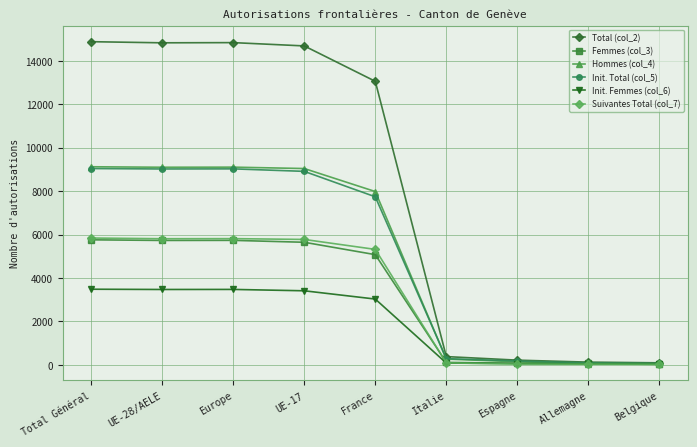

What is the smallest value displayed?

27